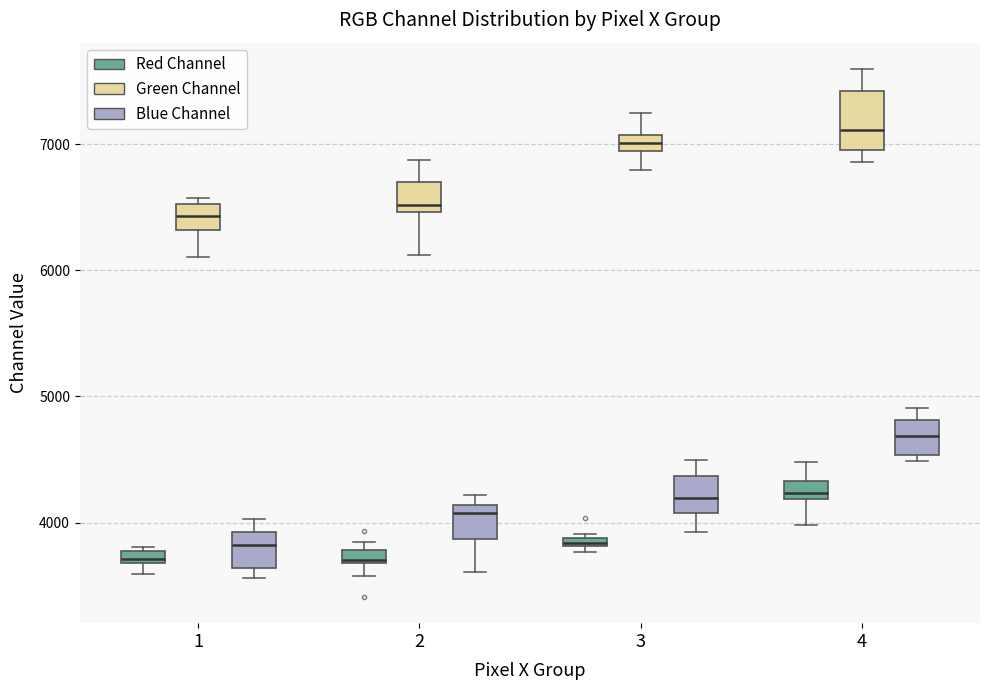

Where is the lower edge of the box for 2 (Green Channel) on the y-axis? The values are not printed on the chart, so give them approximately, as read against the axis.

6500